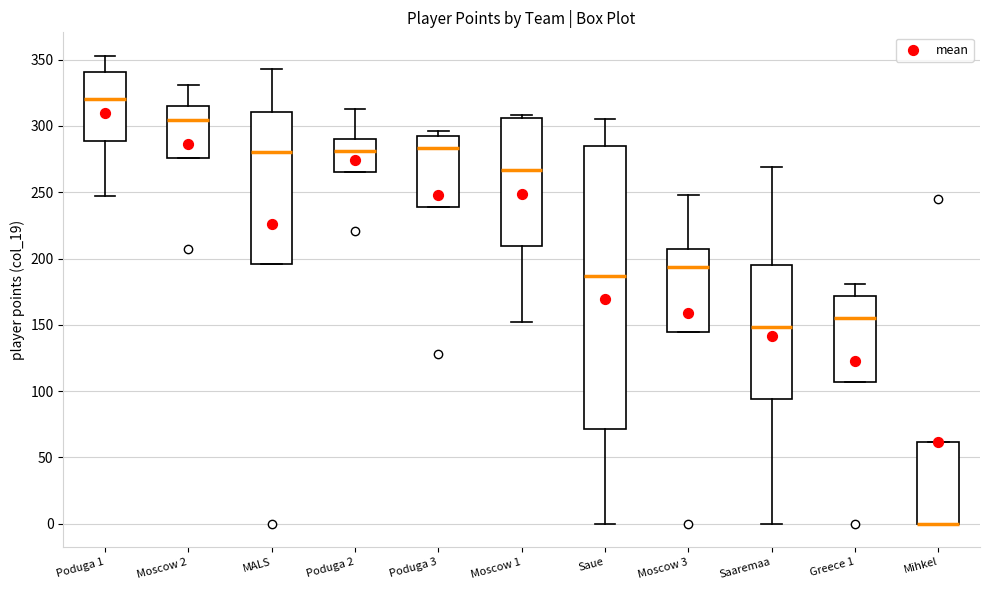

Reading left to right, read every box against the y-axis: the position of its median line, the range the box covers, and the ends of its whiskers. The values are not printed on the chart, so give them approximately, as read against the axis.

Poduga 1: median 320, box 290 to 340, whiskers 245 to 355
Moscow 2: median 305, box 275 to 315, whiskers 275 to 330
MALS: median 280, box 195 to 310, whiskers 195 to 345
Poduga 2: median 280, box 265 to 290, whiskers 265 to 315
Poduga 3: median 285, box 240 to 290, whiskers 240 to 295
Moscow 1: median 265, box 210 to 305, whiskers 150 to 310
Saue: median 185, box 70 to 285, whiskers 0 to 305
Moscow 3: median 195, box 145 to 210, whiskers 145 to 250
Saaremaa: median 150, box 95 to 195, whiskers 0 to 270
Greece 1: median 155, box 105 to 170, whiskers 105 to 180
Mihkel: median 0 (drawn on the box's lower edge), box 0 to 60, whiskers 0 to 60